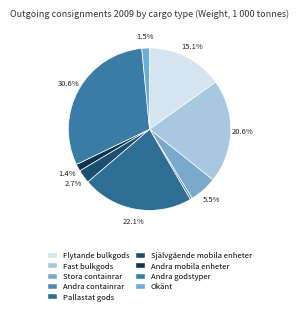

How many segments does this pie chart have?

9